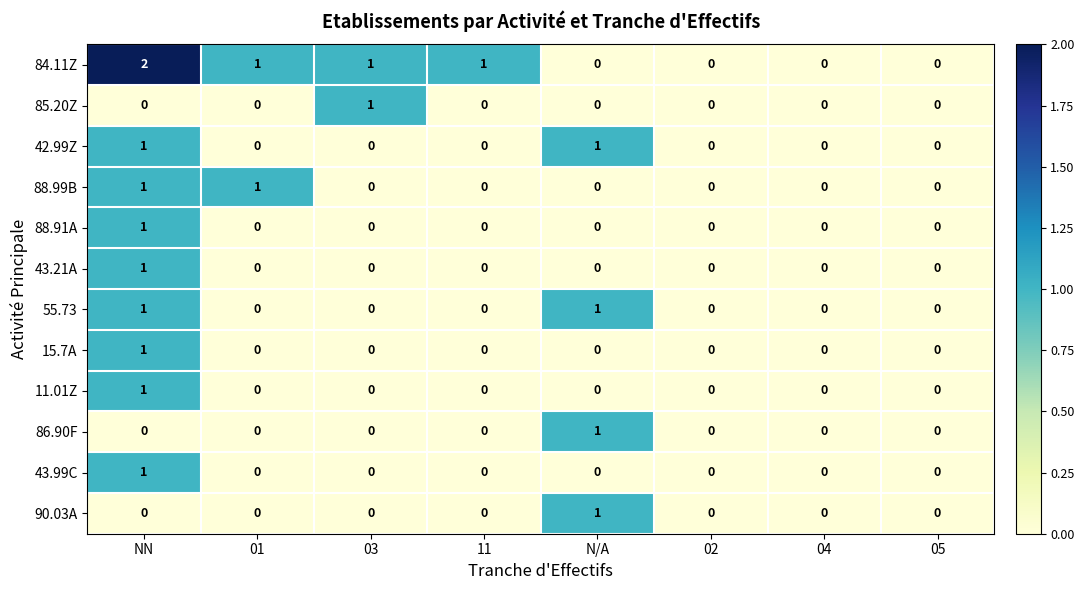

What is the total value across all series at 01?

2